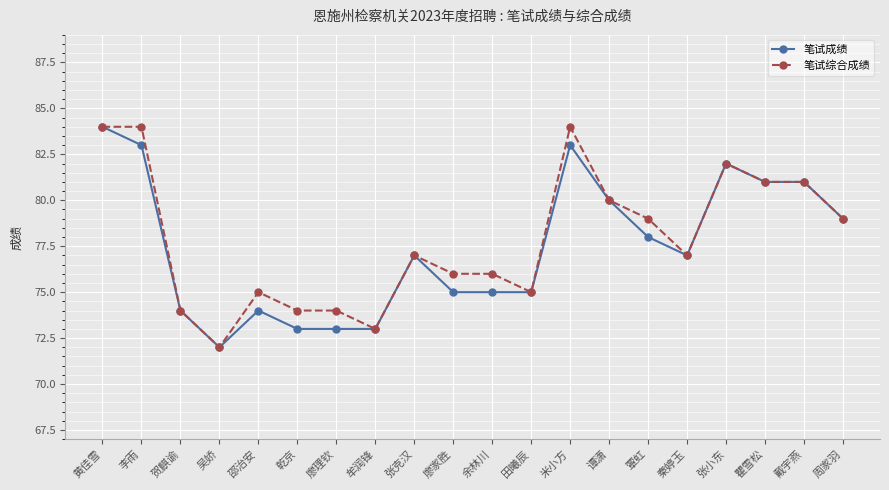

The value of 笔试成绩 at 李雨 is 83. True or false?

True